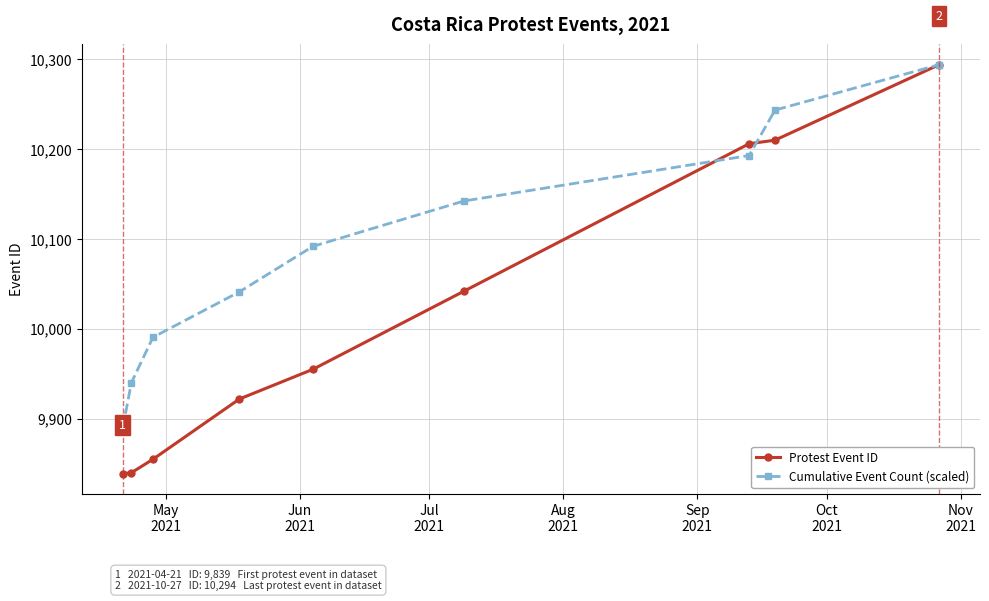

Rank the series by their average value, from highest to lowest.

Cumulative Event Count (scaled), Protest Event ID